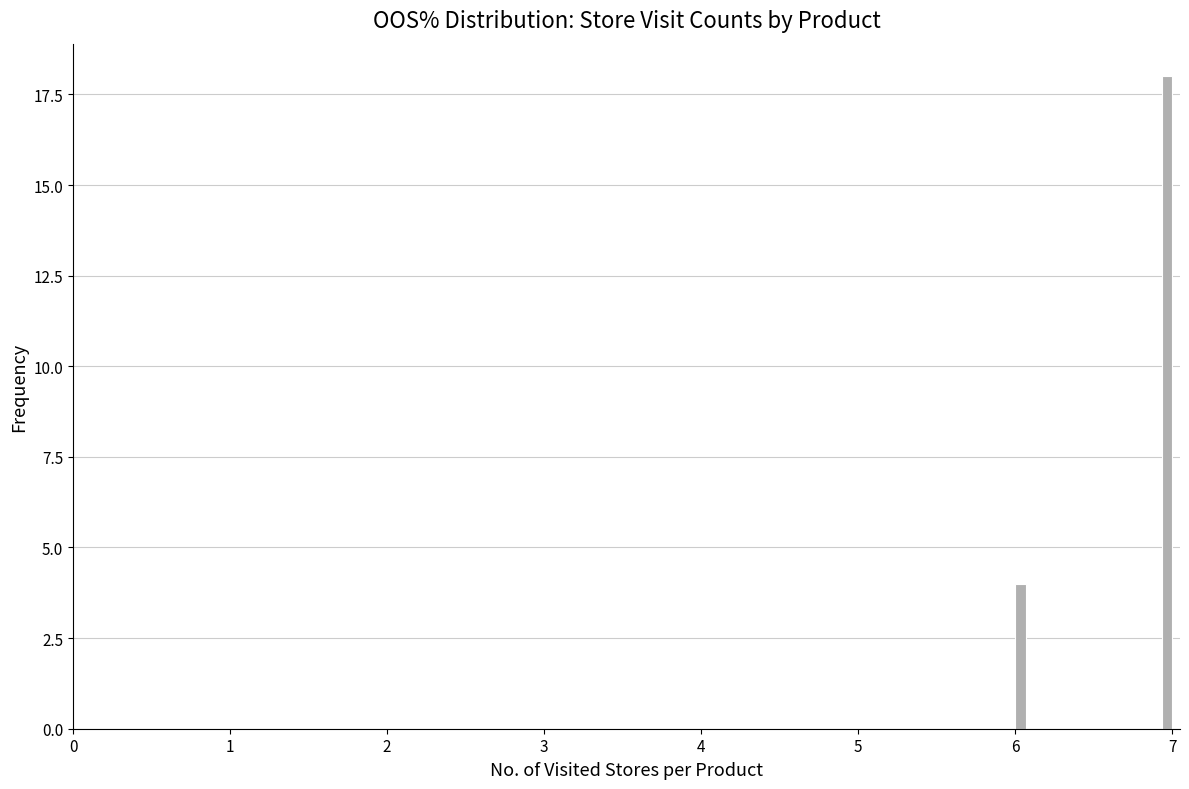

Around what value on the x-axis is the tallest bar? Give the approximate position of its centre, as read against the axis.

7.0